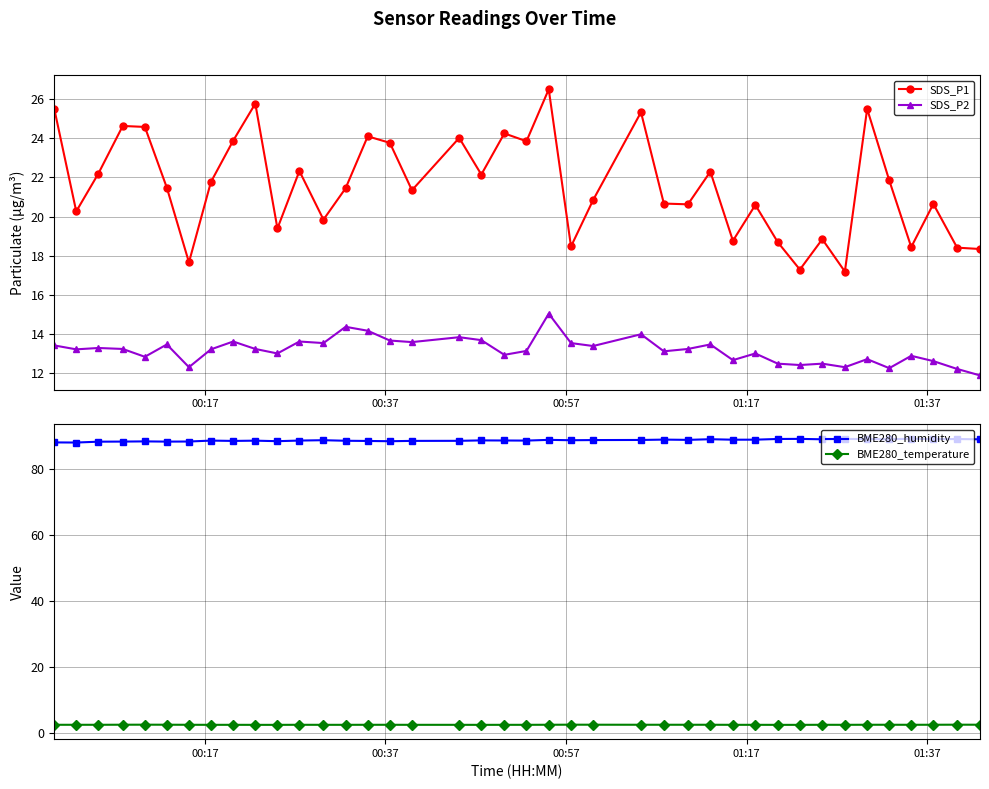

How many data points in SDS_P2 are above 13?

26